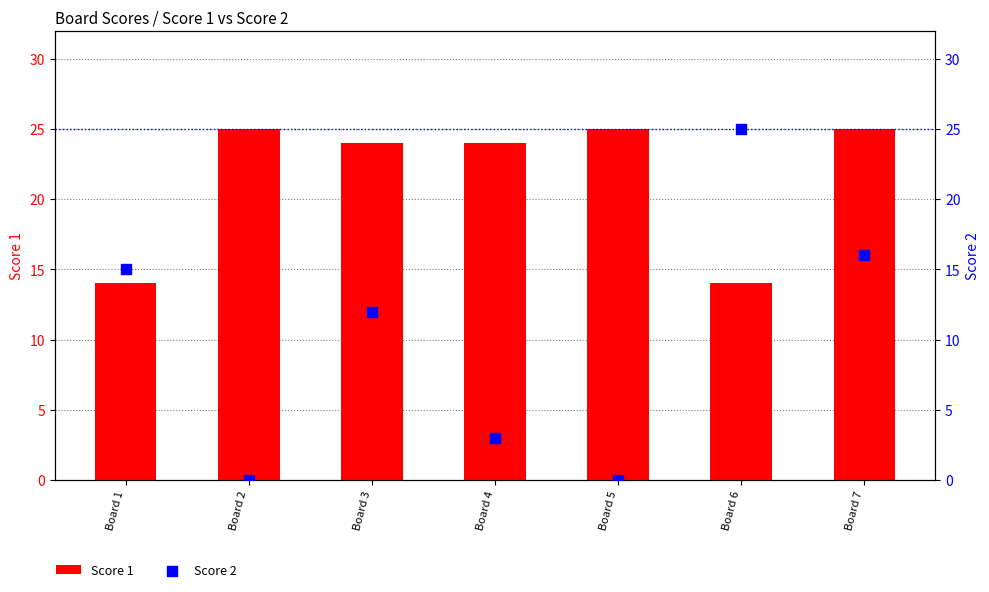

Which series reaches the maximum Y coordinate?

Score 1